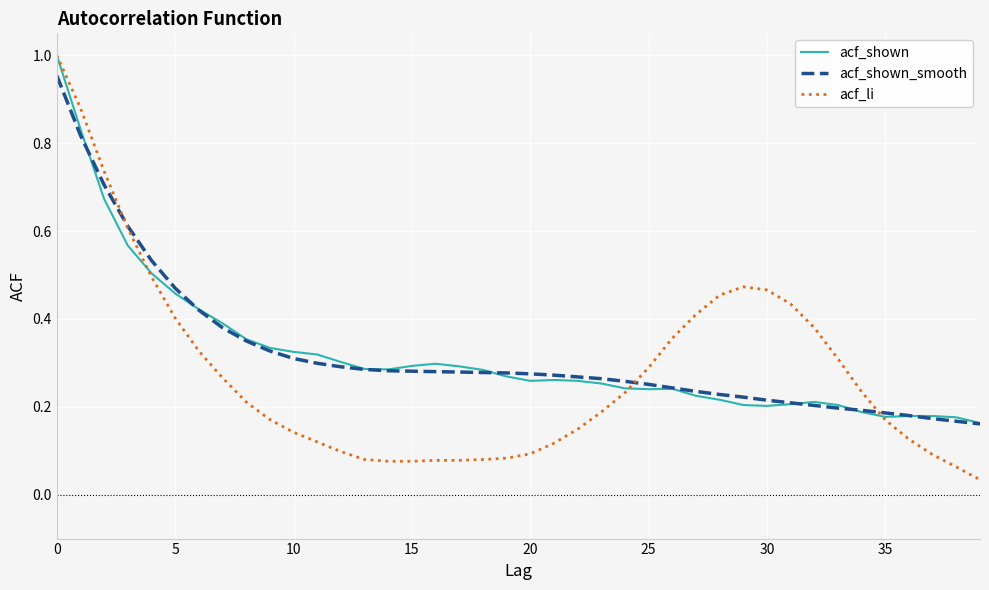

Which series has the widest spread of values?

acf_li